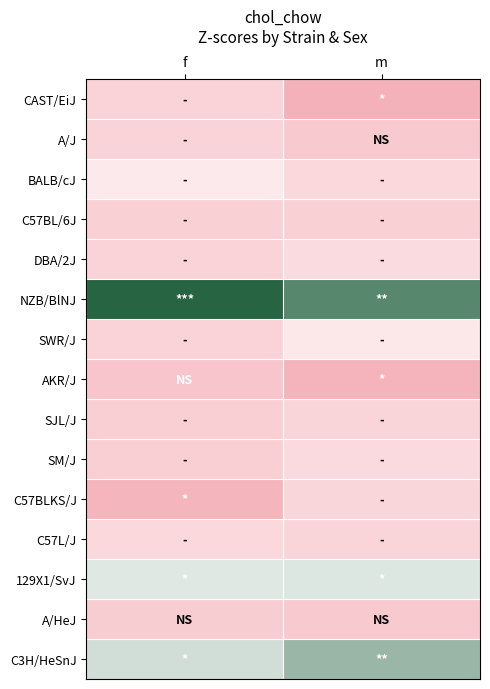

Reading left to right, transcribe all the data shown in this chart.

CAST/EiJ: f=-0.4	m=-1.2
A/J: f=-0.4	m=-0.6
BALB/cJ: f=0.2	m=-0.2
C57BL/6J: f=-0.4	m=-0.4
DBA/2J: f=-0.3	m=-0.1
NZB/BlNJ: f=2.9	m=2.4
SWR/J: f=-0.4	m=0.1
AKR/J: f=-0.7	m=-1.1
SJL/J: f=-0.5	m=-0.3
SM/J: f=-0.5	m=-0.2
C57BLKS/J: f=-1.1	m=-0.3
C57L/J: f=-0.2	m=-0.3
129X1/SvJ: f=1.1	m=1.1
A/HeJ: f=-0.5	m=-0.6
C3H/HeSnJ: f=1.2	m=1.7